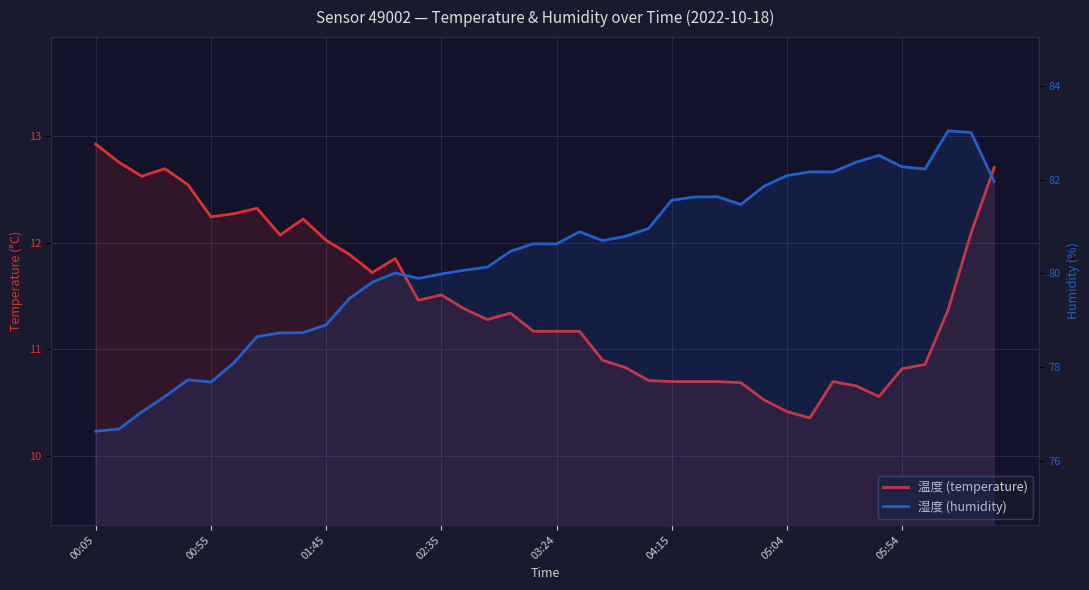

What is the difference between the second highest and second lowest values in the humidity series?

6.3